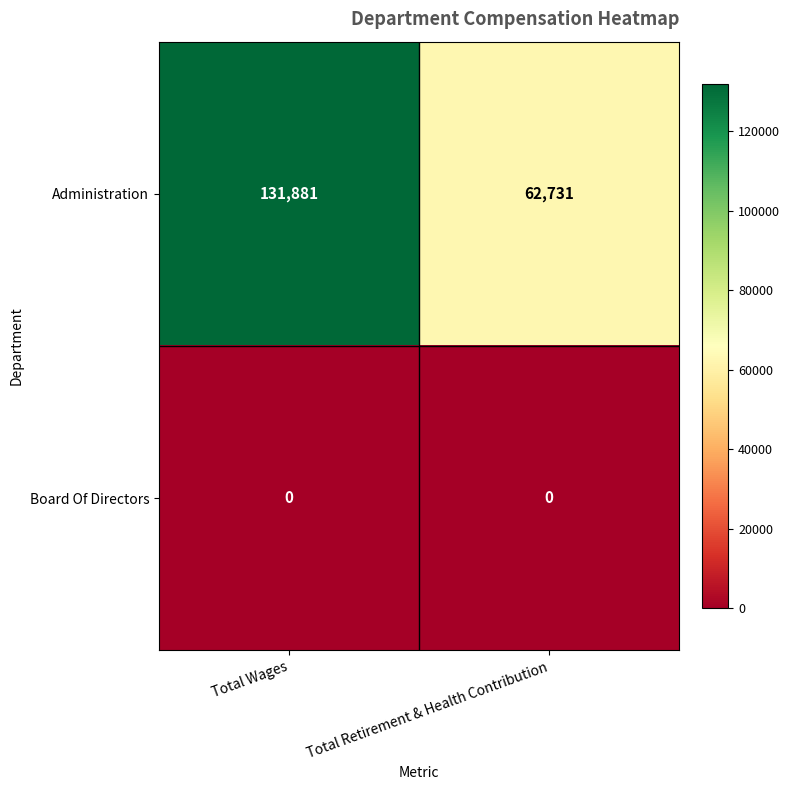

The value of Board Of Directors at Total Retirement & Health Contribution is 0. True or false?

True